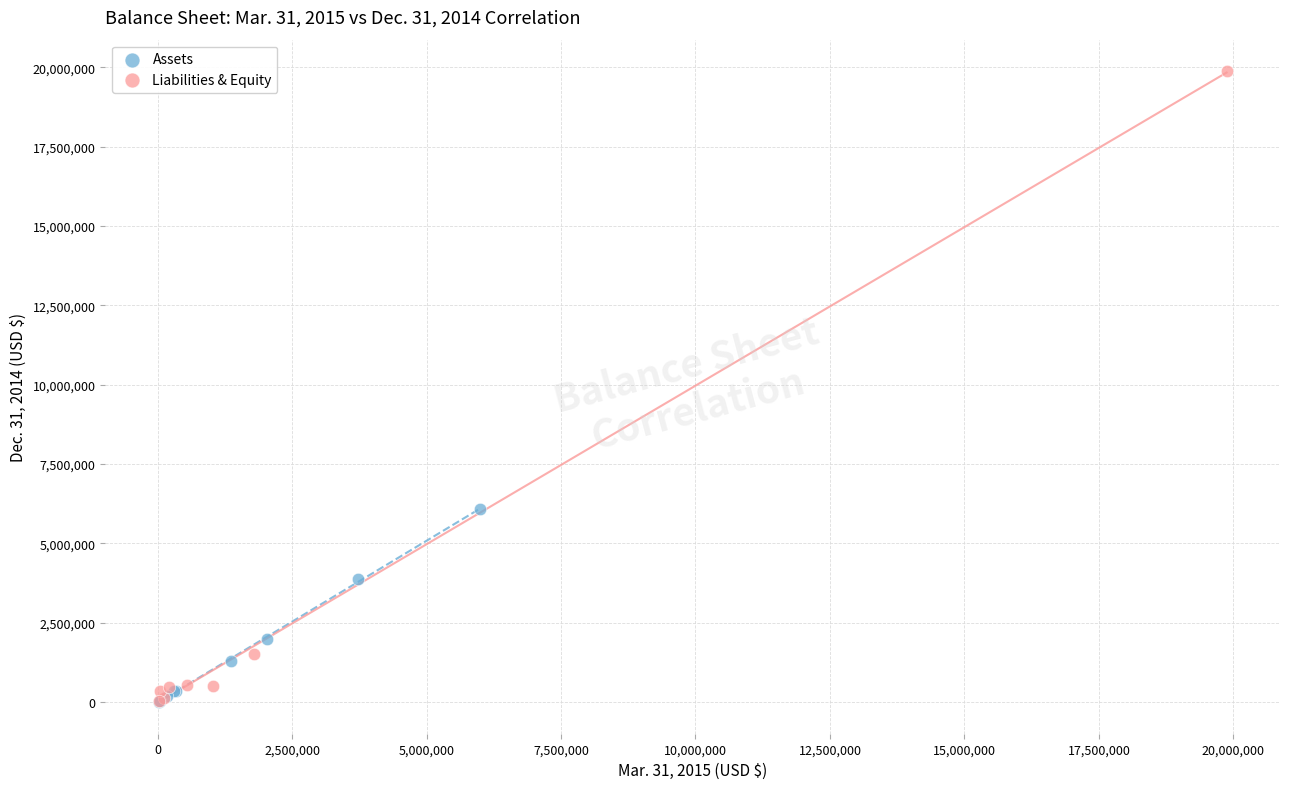

Which series has the largest Y range (max minus min)?

Liabilities & Equity